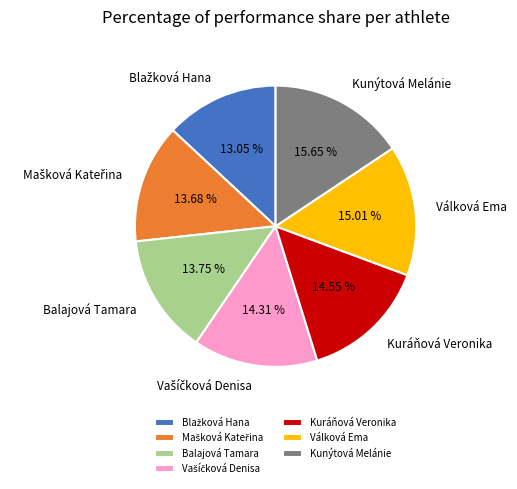

To the nearest percent, what portion does Válková Ema represent?

15%